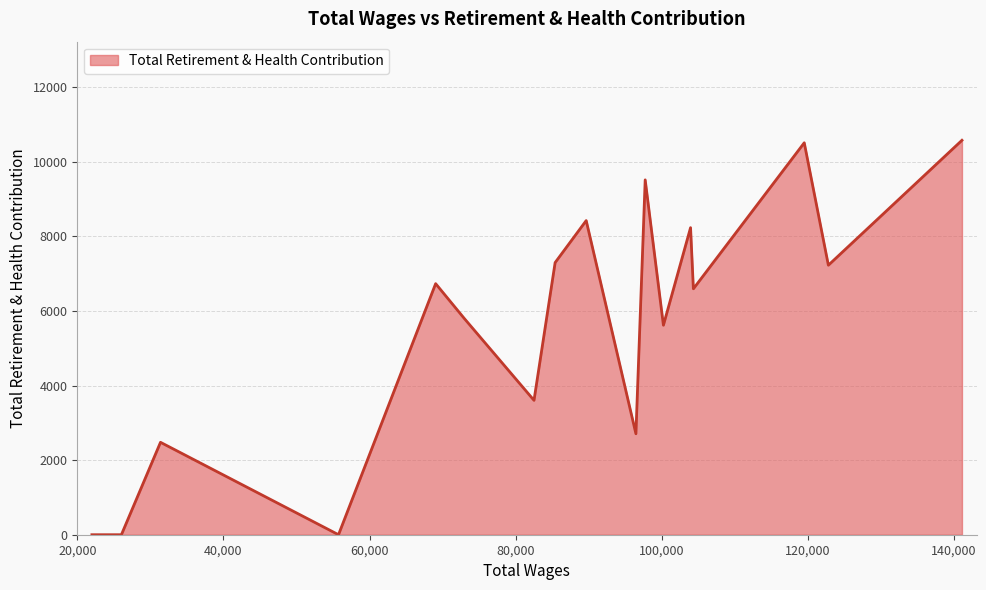

What is the greatest value displayed?

10581